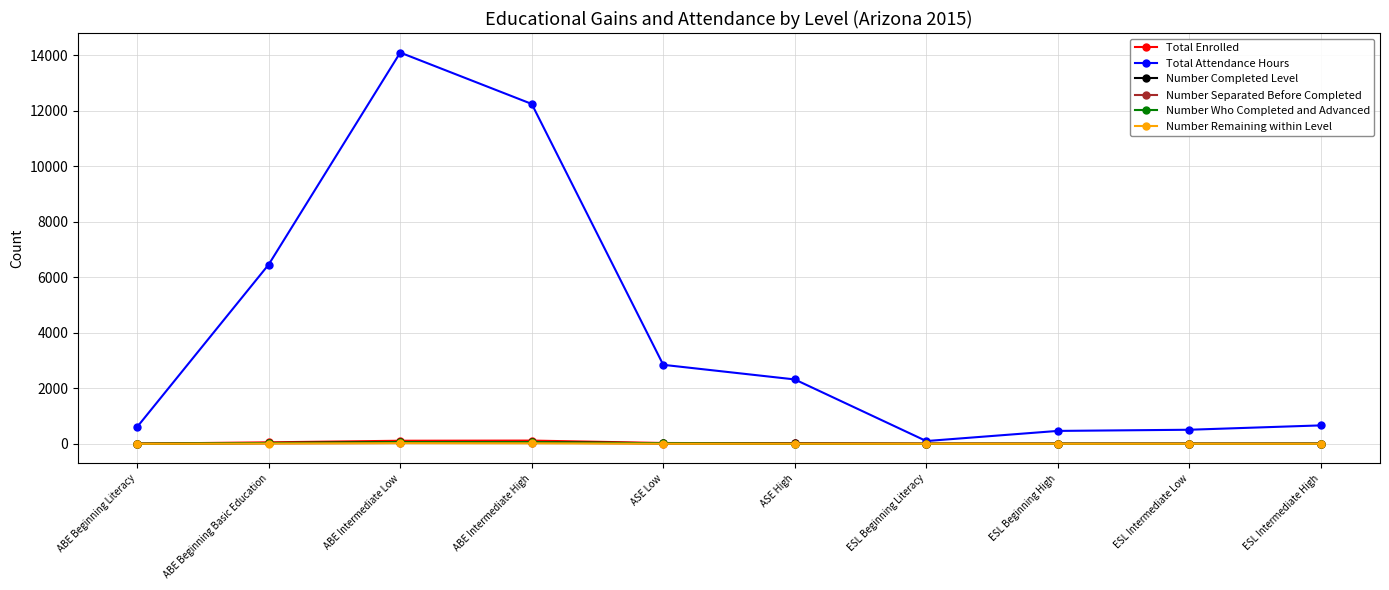

Is it true that Number Separated Before Completed equals 16 at ABE Beginning Basic Education?

True